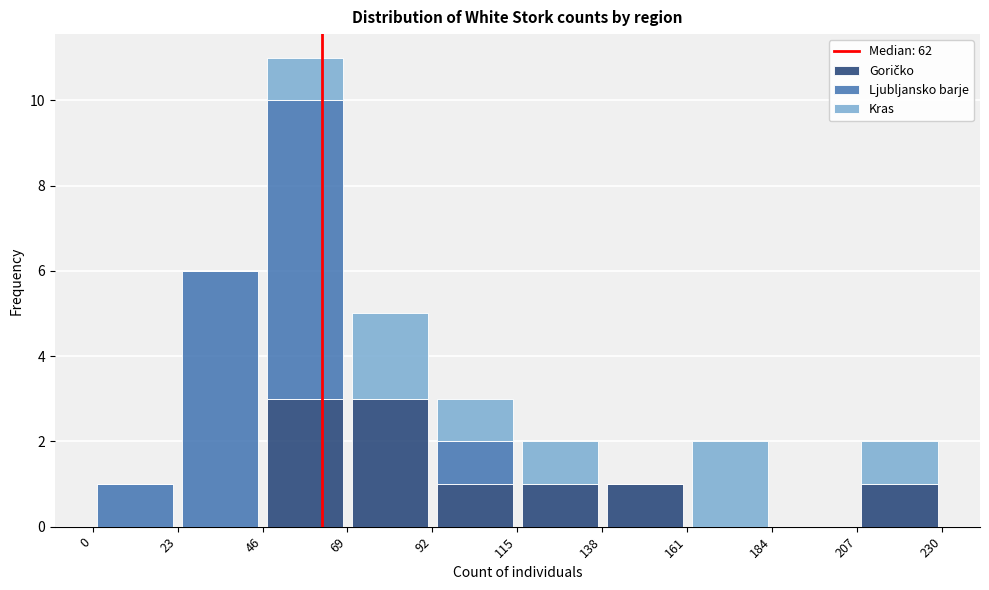

Reading left to right, list every stacked bar in this chart as the range it spans on the x-axis followed by its total height. The values are not printed on the chart, so give them approximately, as read against the axis.

0 to 23: 1
23 to 46: 6
46 to 69: 11
69 to 92: 5
92 to 115: 3
115 to 138: 2
138 to 161: 1
161 to 184: 2
184 to 207: 0
207 to 230: 2